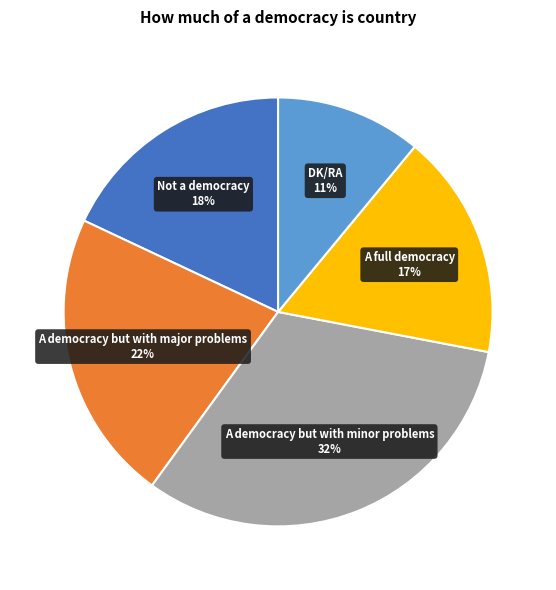

To the nearest percent, what is the average slice percentage?

20%